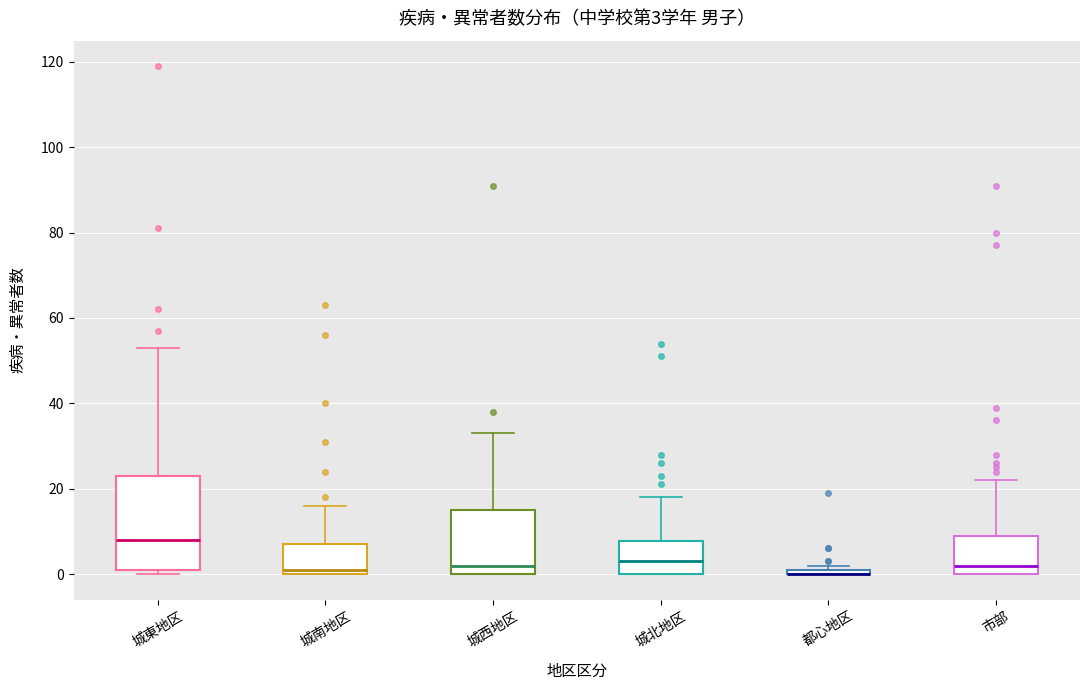

Comparing the boxes themselves (not the whiskers), which one is the tallest?

城東地区